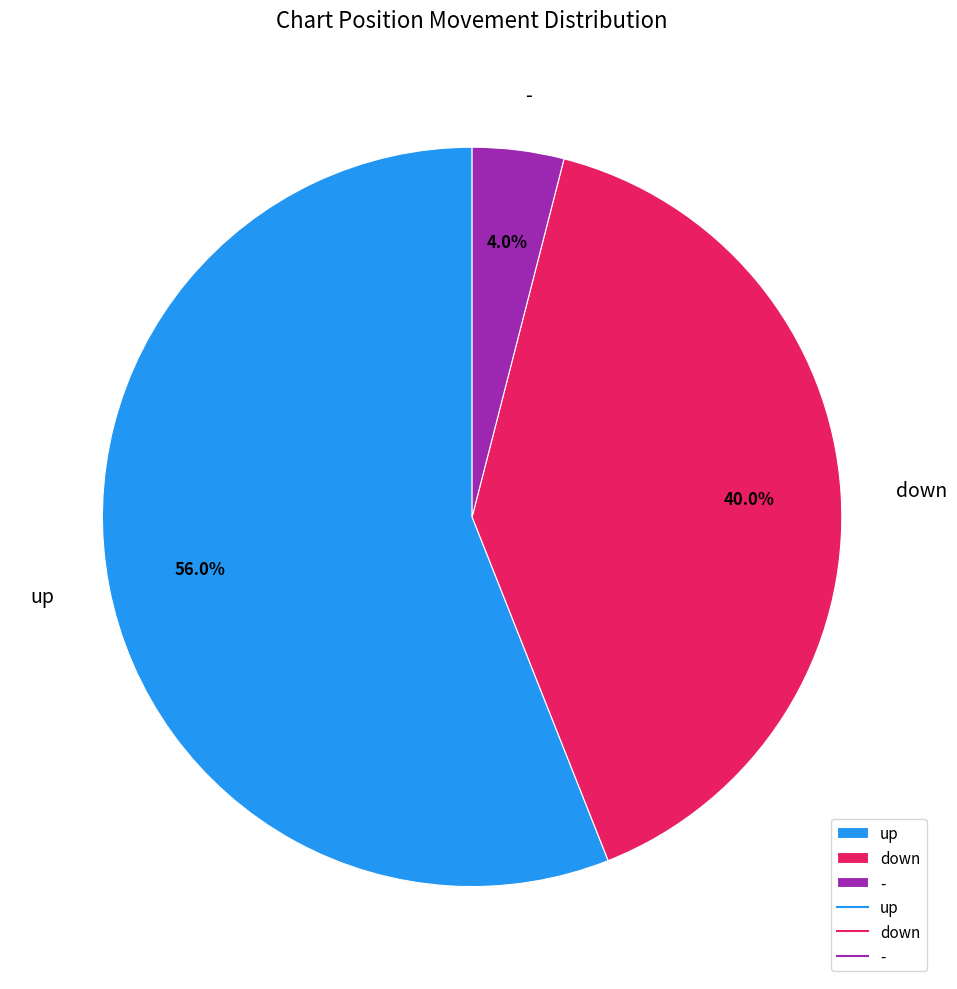

Count the number of slices in the pie.

3